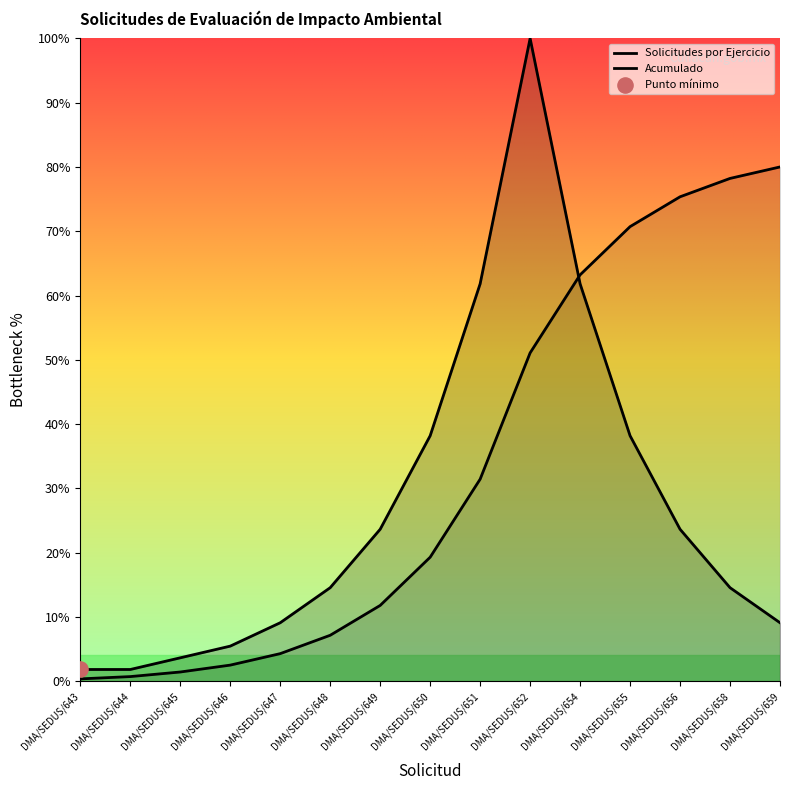

At how many categories does at least one series exceed 6?

11